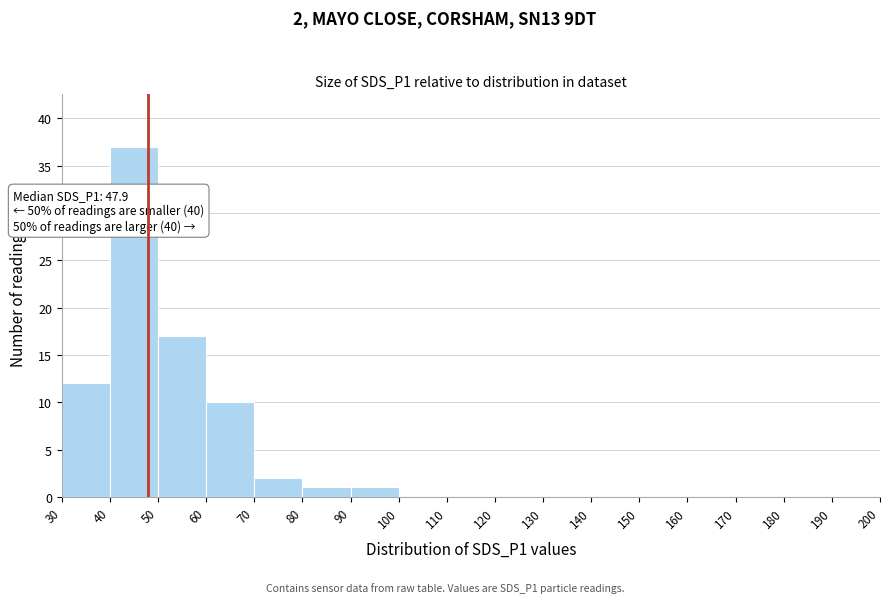

Over which range of the x-axis is the bar tallest?

40 to 50